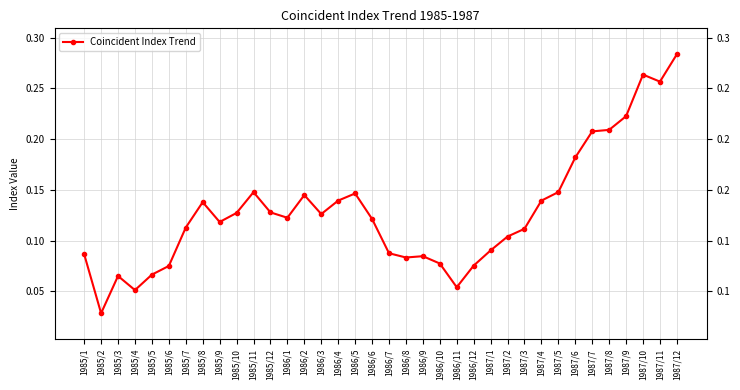

What is the label of the 25th point from the left?

1987/1